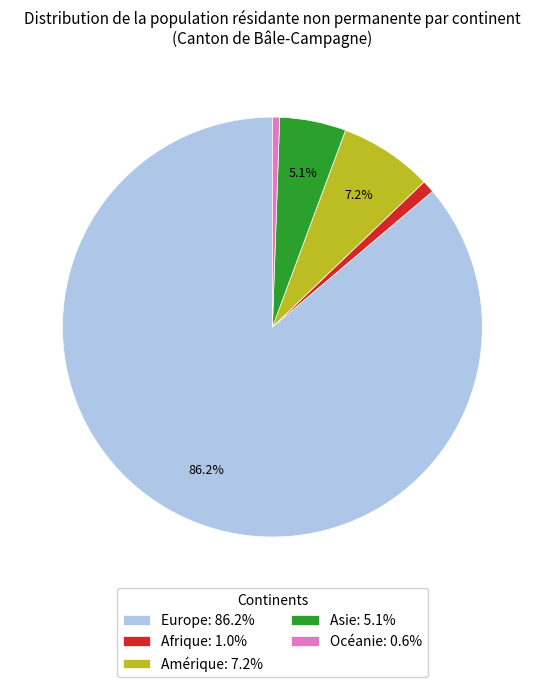

What percentage is NOT represented by Asie: 5.1%?

94.9%